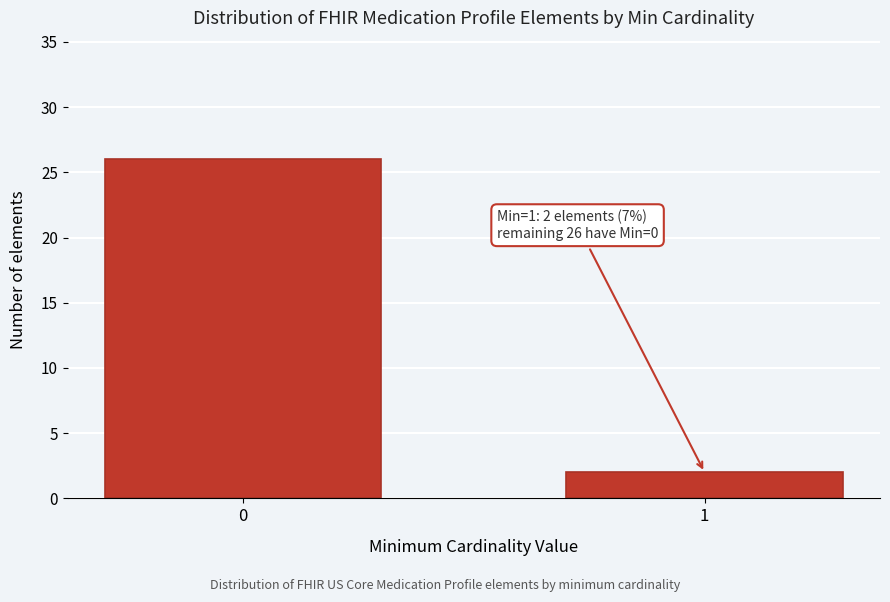

Reading left to right, list all the values displayed in this chart.

26	2